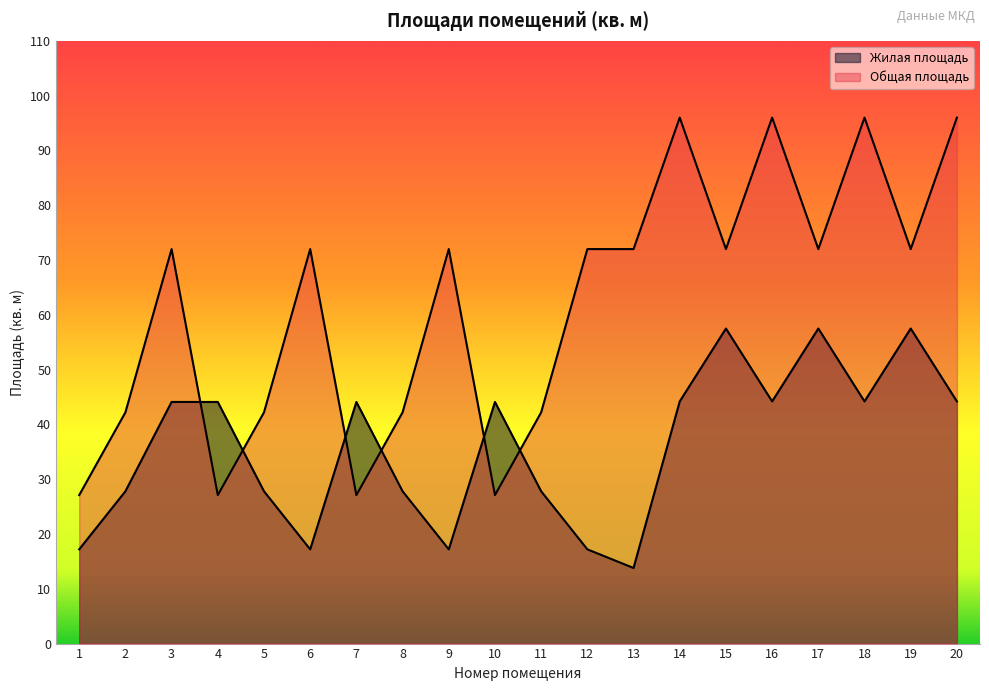

What is the value of the Жилая площадь point at the 19th from the left?

57.5